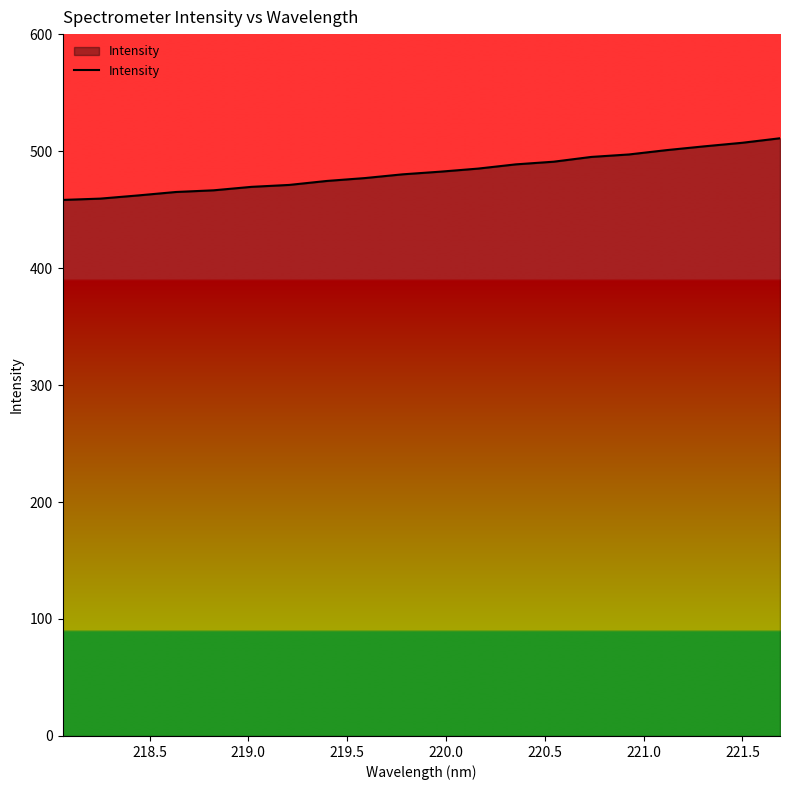

What is the smallest value displayed?

458.2